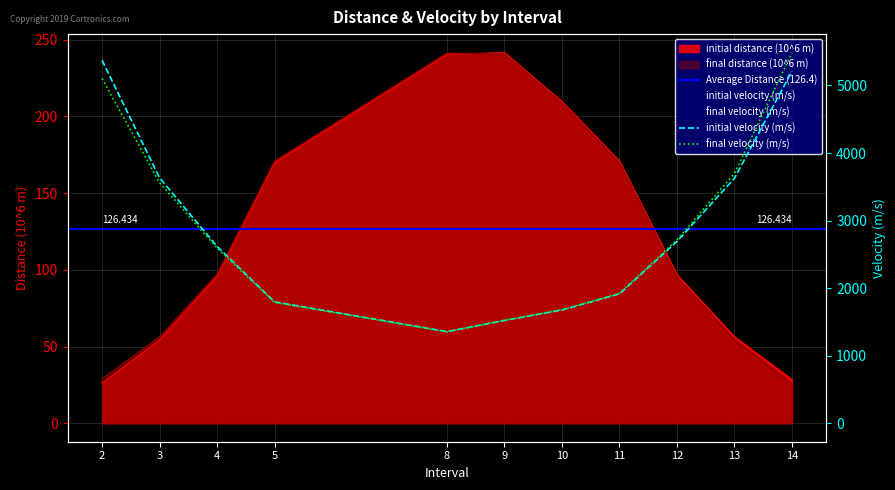

Which has a higher value, 3 or 12?

12